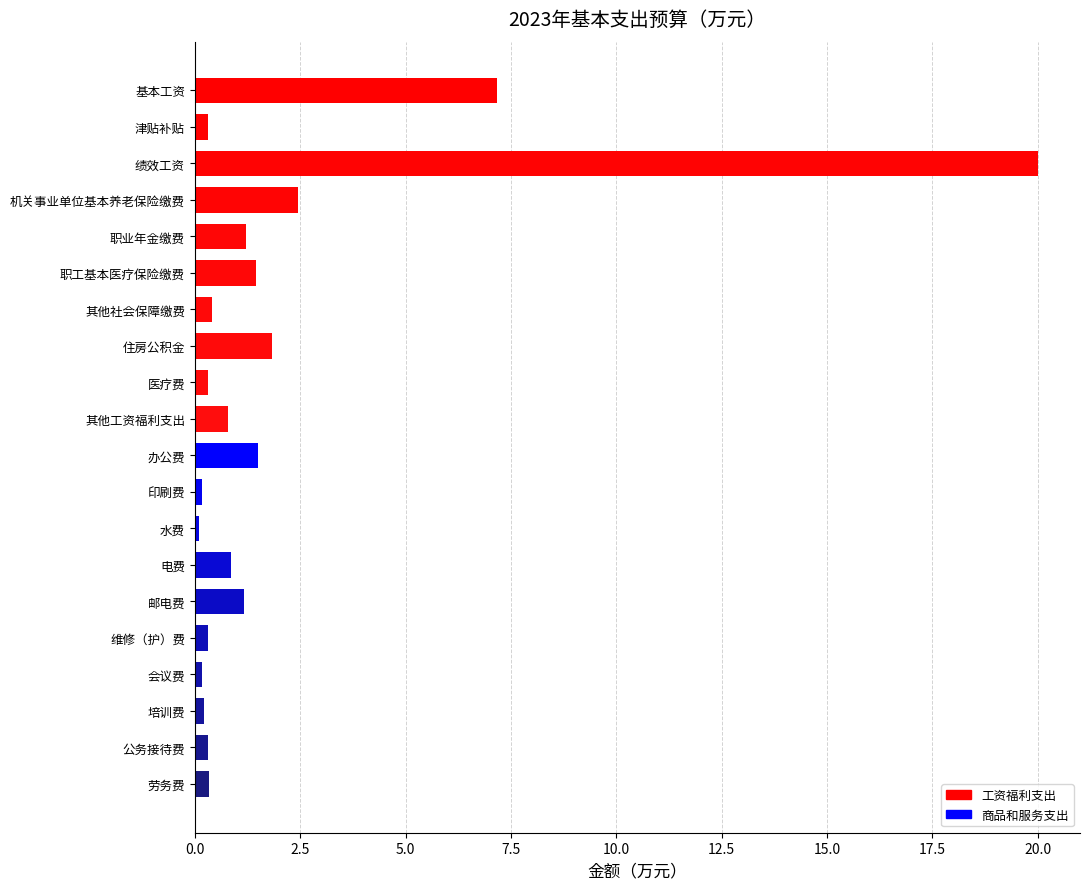

What is the difference between the maximum and minimum values?

19.9